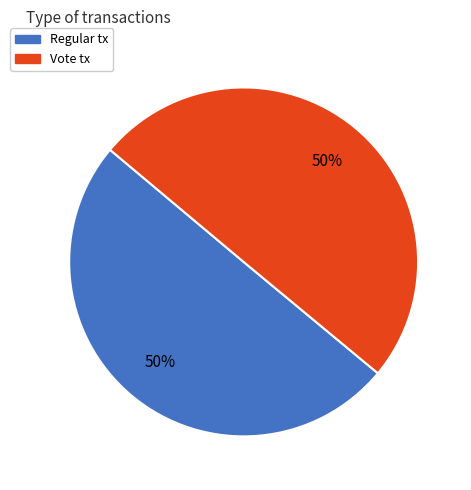

How many segments does this pie chart have?

2